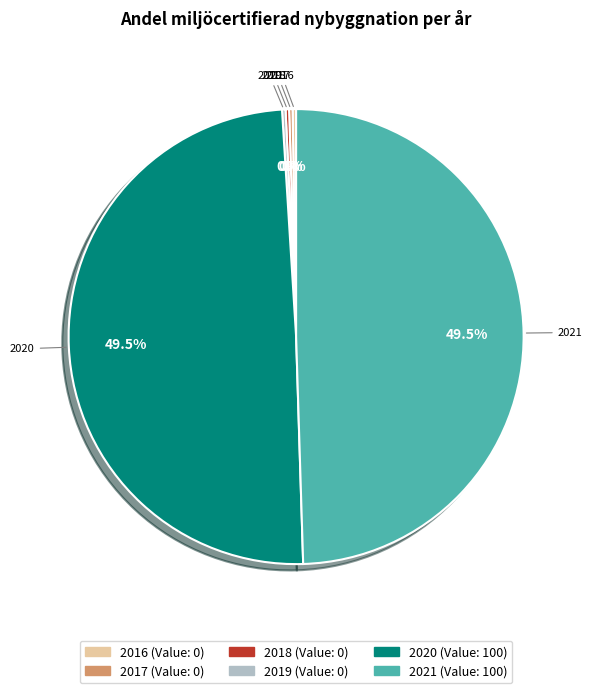

How much of the chart is everything except 2020?

50.0%